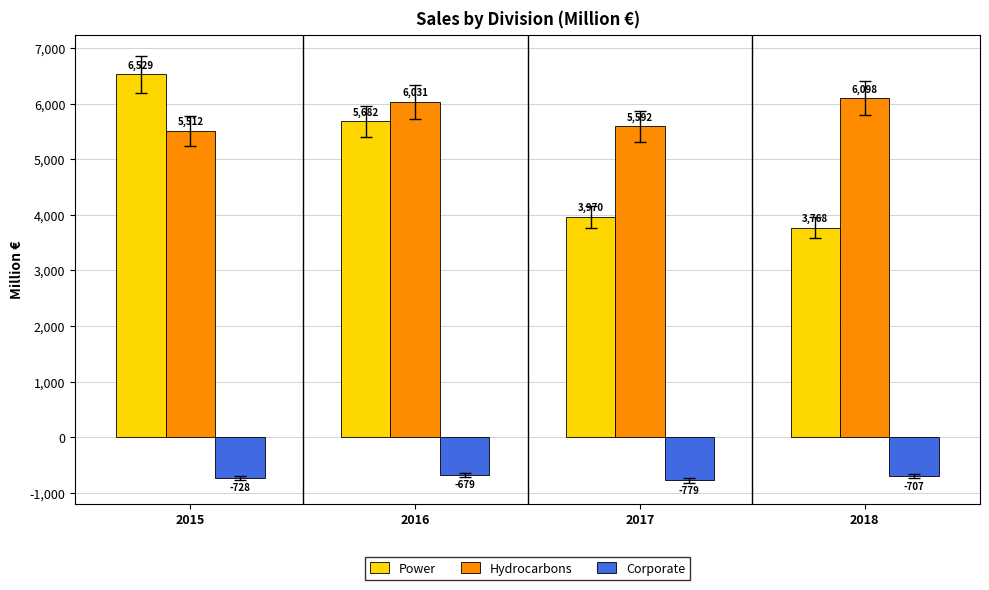

At which label does Power first exceed 5682?

2015